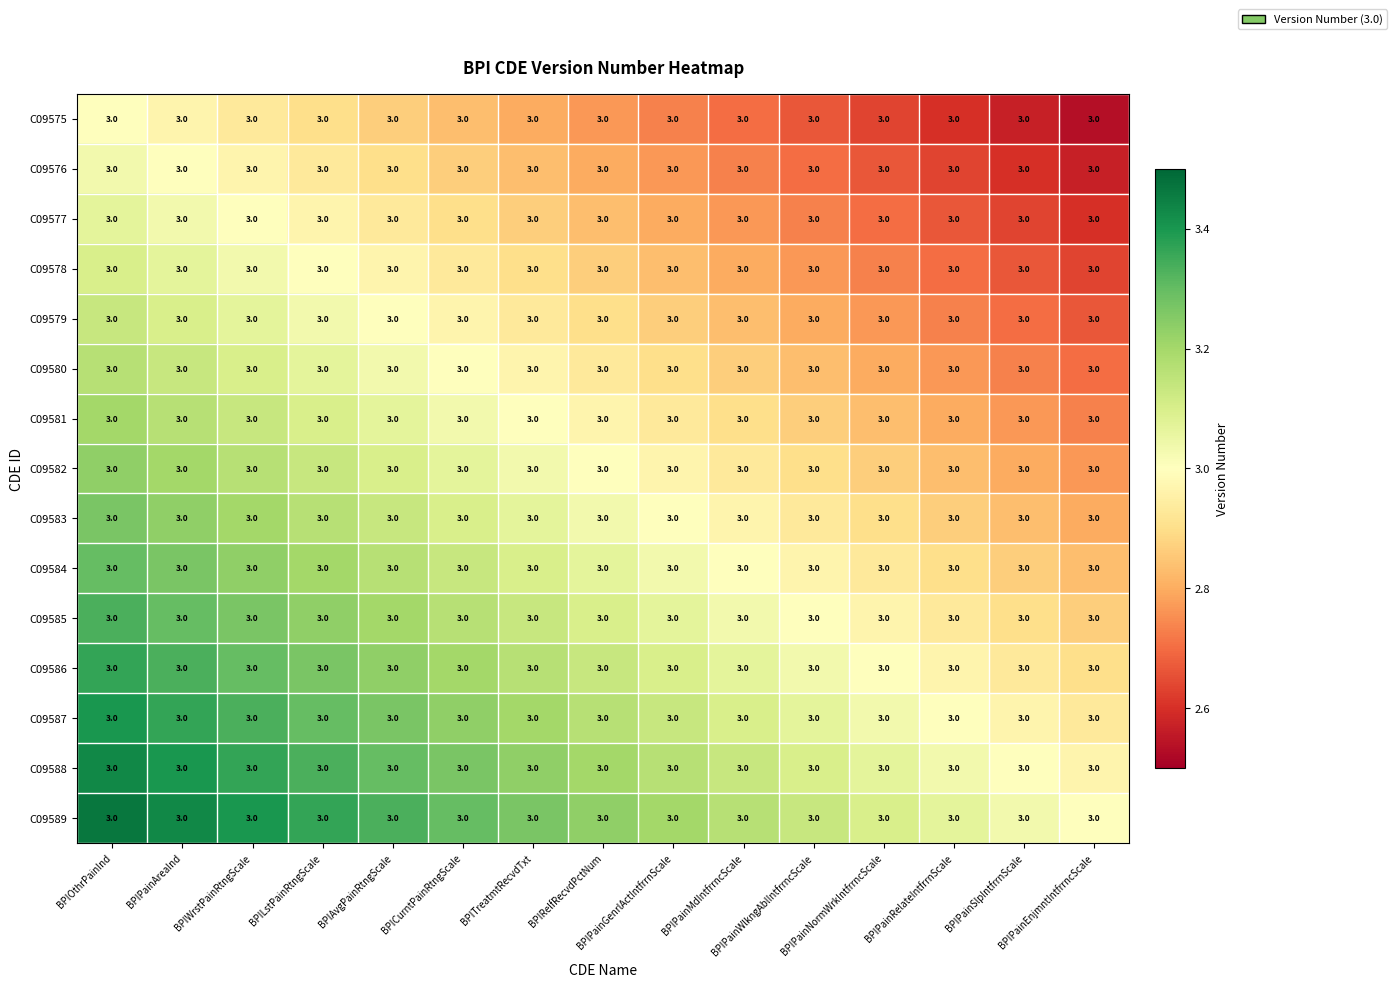

Which has a higher value, BPILstPainRtngScale or BPIRelfRecvdPctNum?

BPILstPainRtngScale